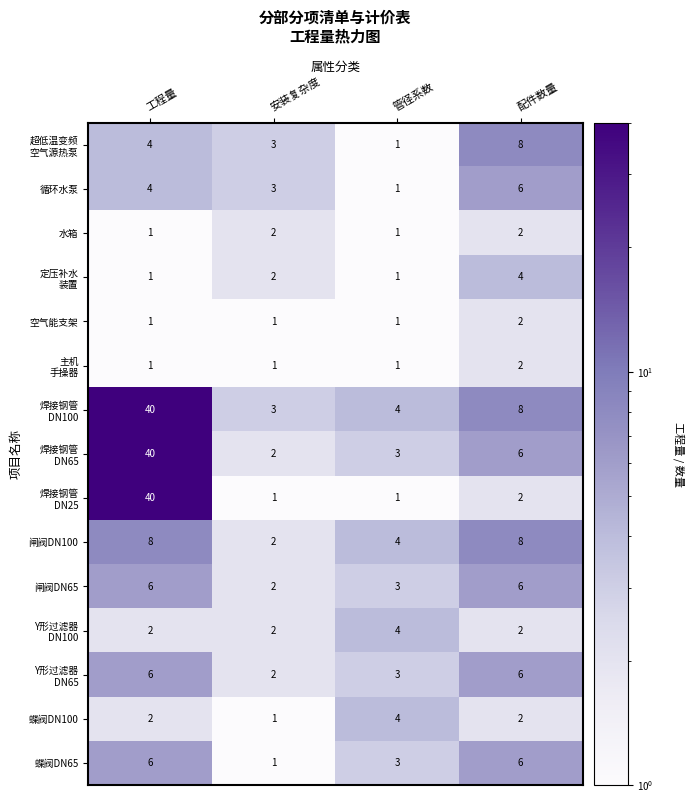

What is the spread (max minus min) of values at 工程量?

39